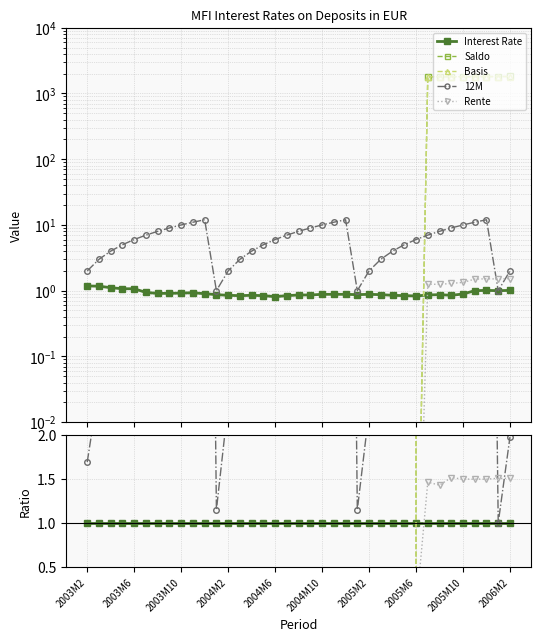

True or false: Basis has more than 2 points higher than both neighbors.

True